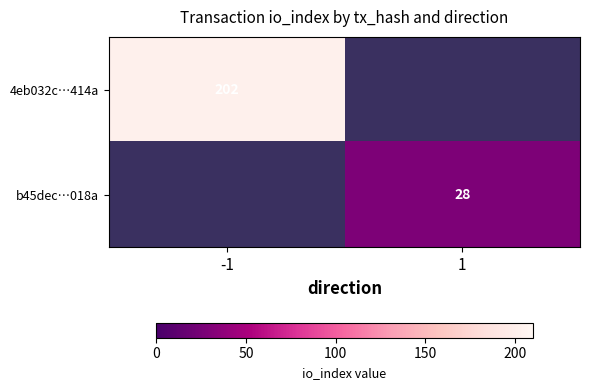

The 4eb032c…414a series shows 130 at -1. True or false?

False